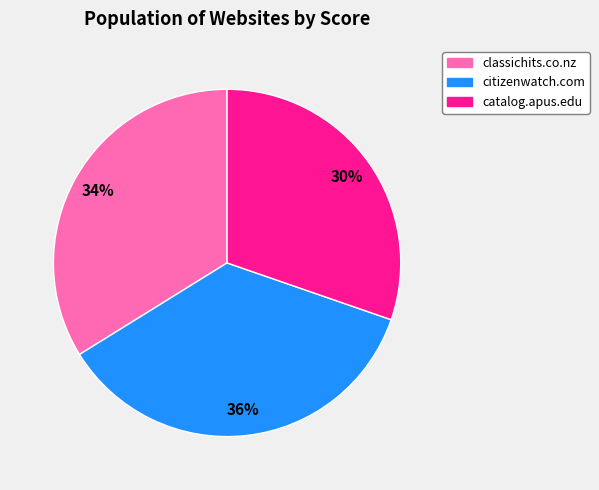

To the nearest percent, what portion does catalog.apus.edu represent?

30%